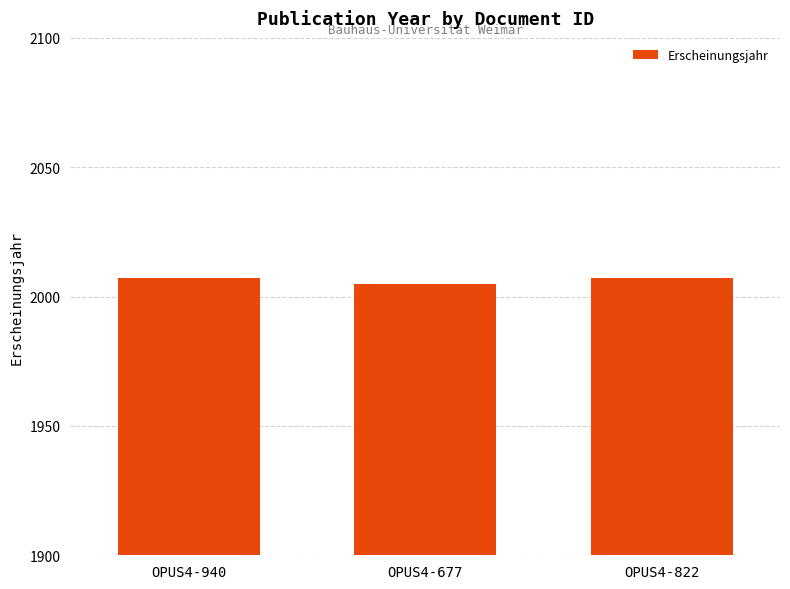

What is the minimum value shown in the chart?

2005